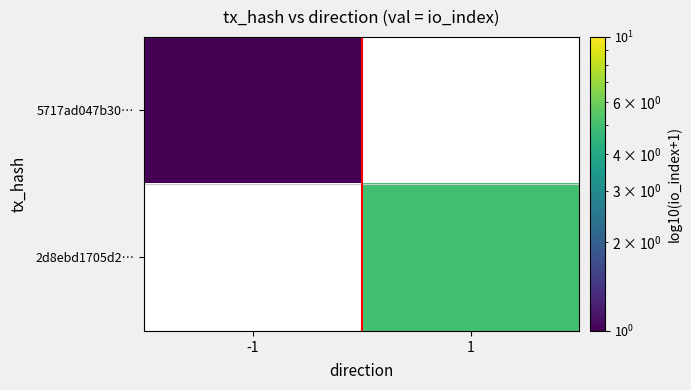

At which category does the chart reach its minimum across all series?

-1